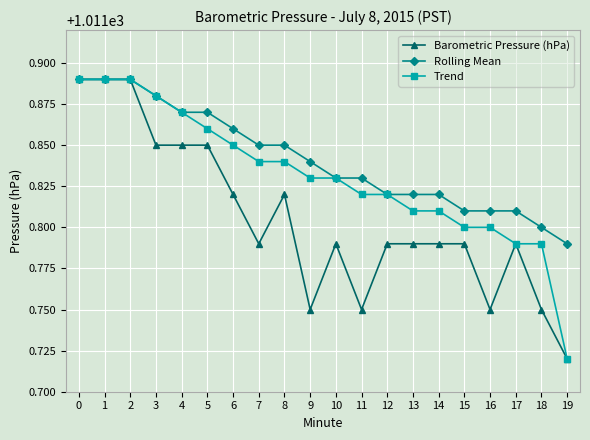

The Trend series shows 1011.8 at 15. True or false?

True